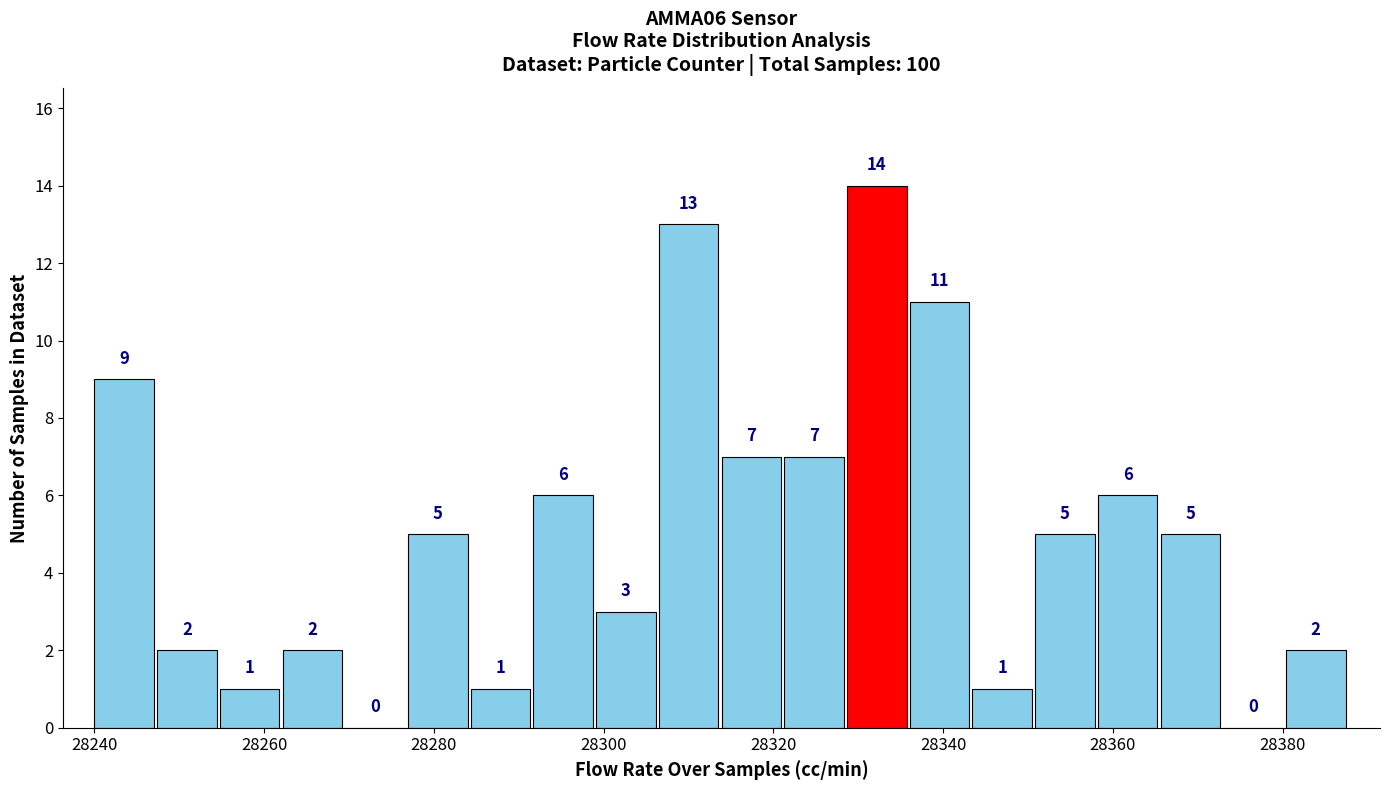

Around what value on the x-axis is the tallest bar? Give the approximate position of its centre, as read against the axis.

28332